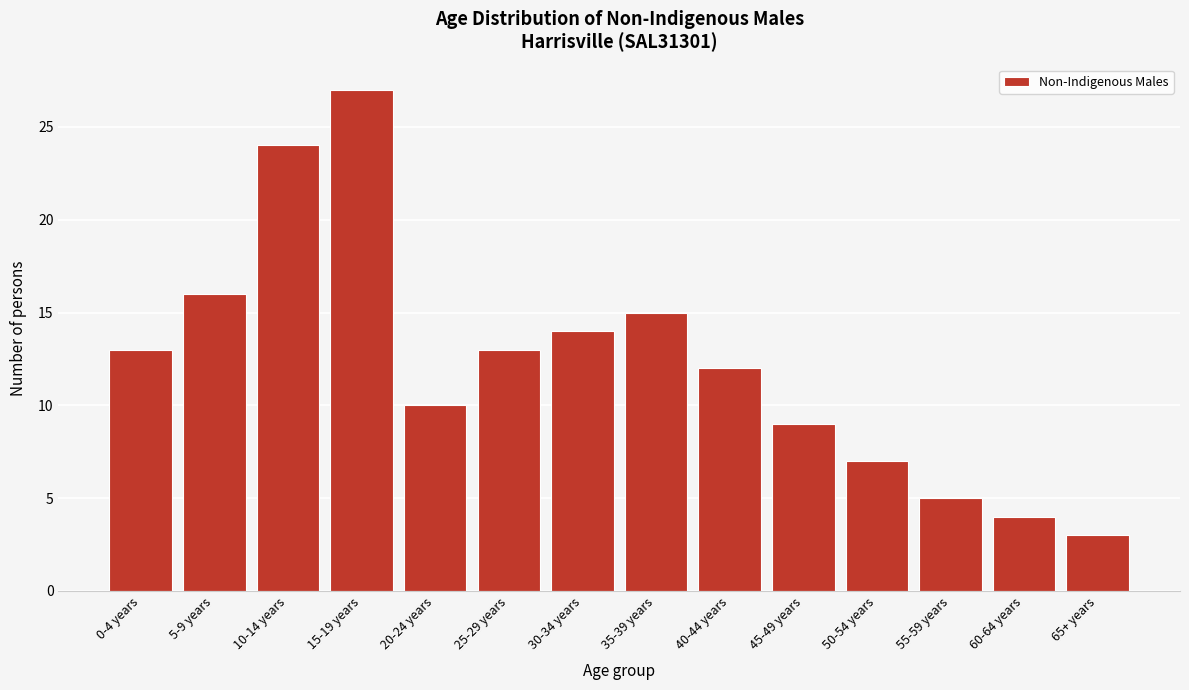

Reading left to right, transcribe all the data shown in this chart.

13	16	24	27	10	13	14	15	12	9	7	5	4	3